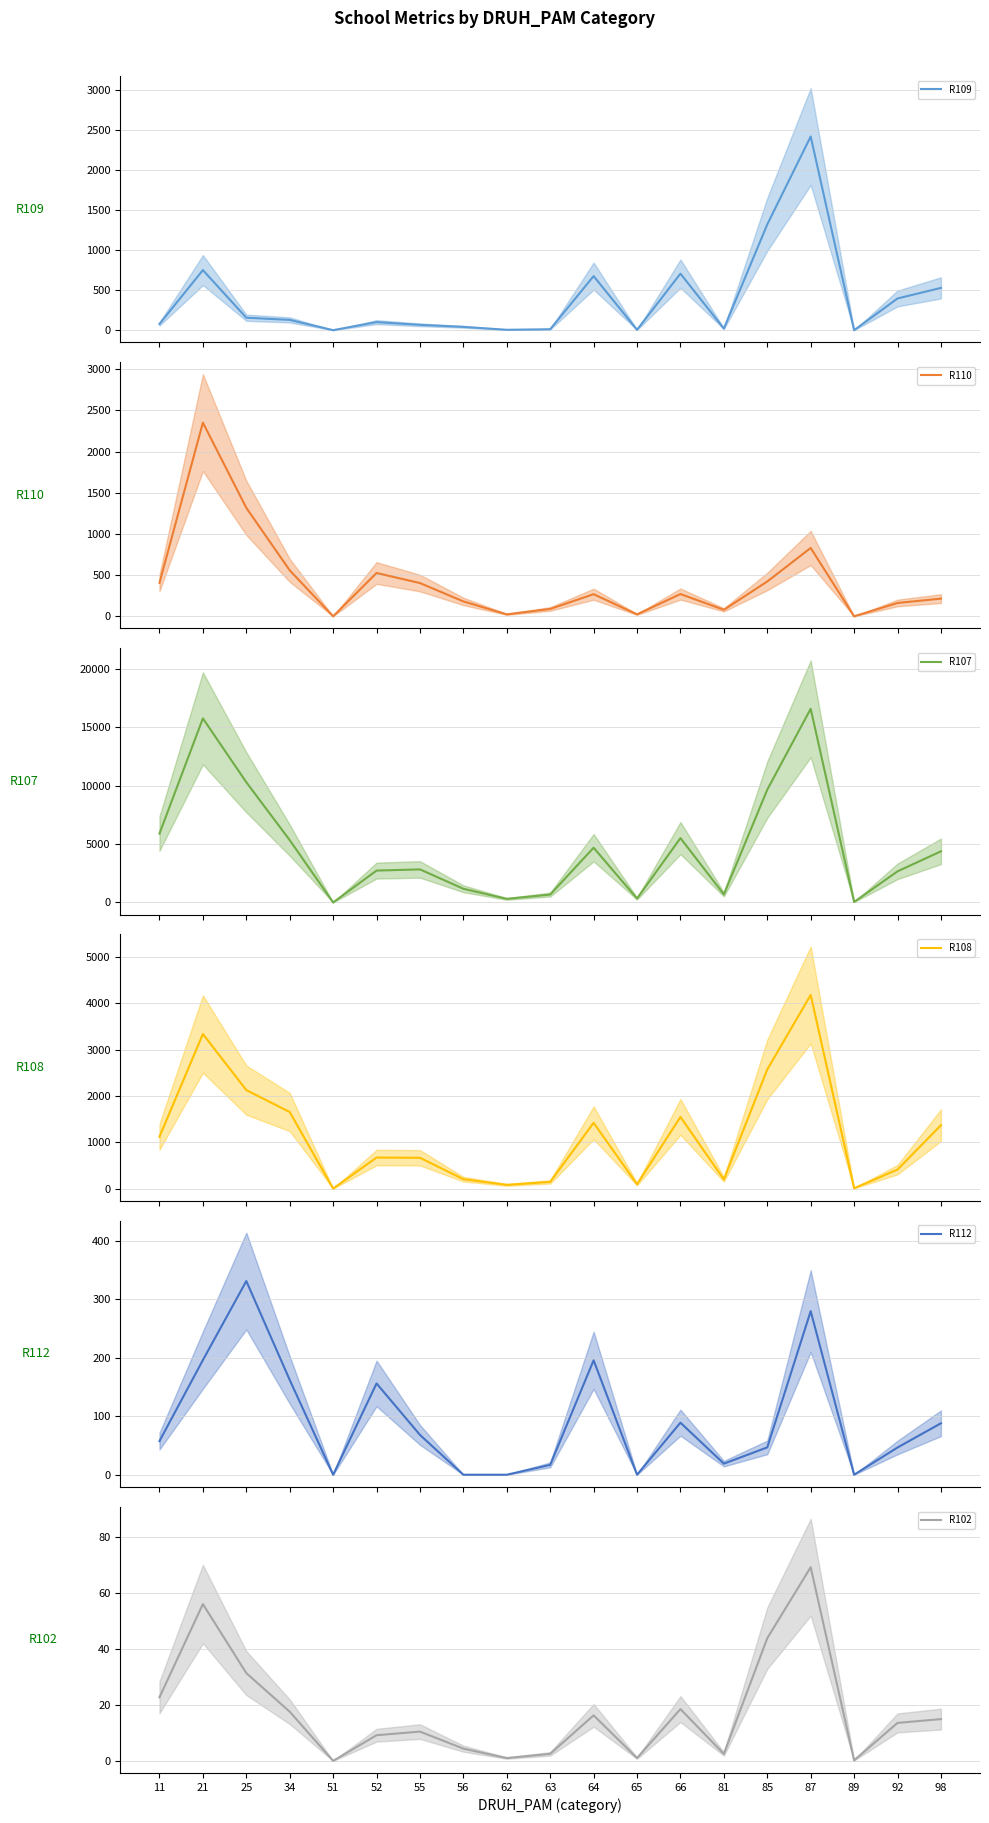

Is this an area chart (filled region under the line)?

No